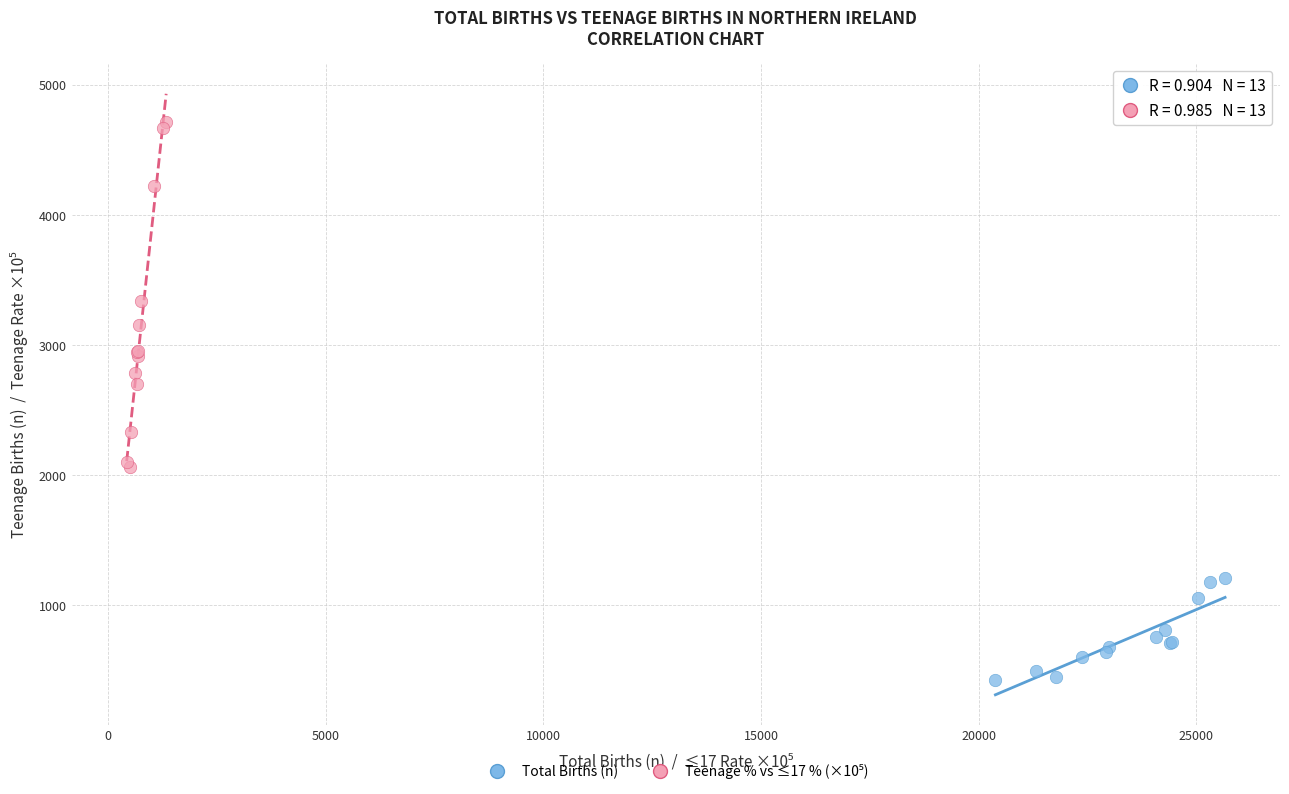

Which series contains the lowest Y value?

Total Births (n)